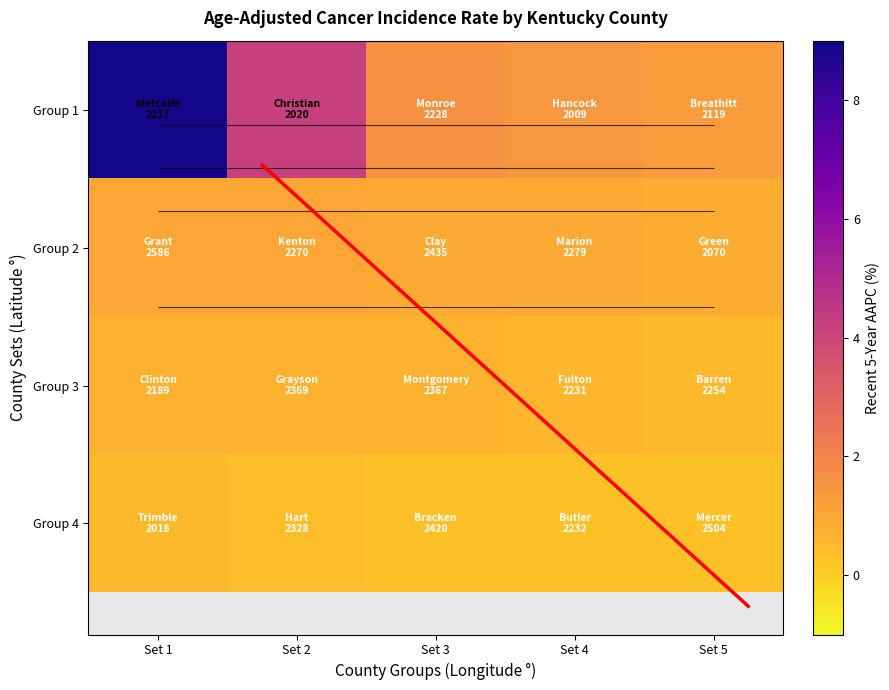

Which series has the widest spread of values?

Group 1